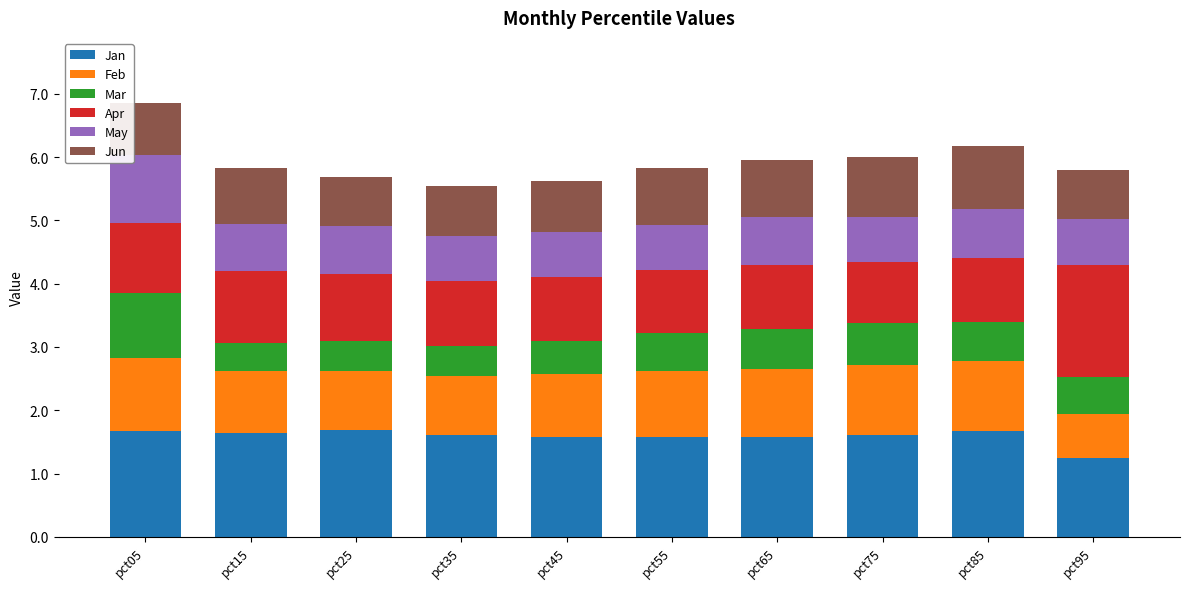

What is the average value of the Jan series?

1.6